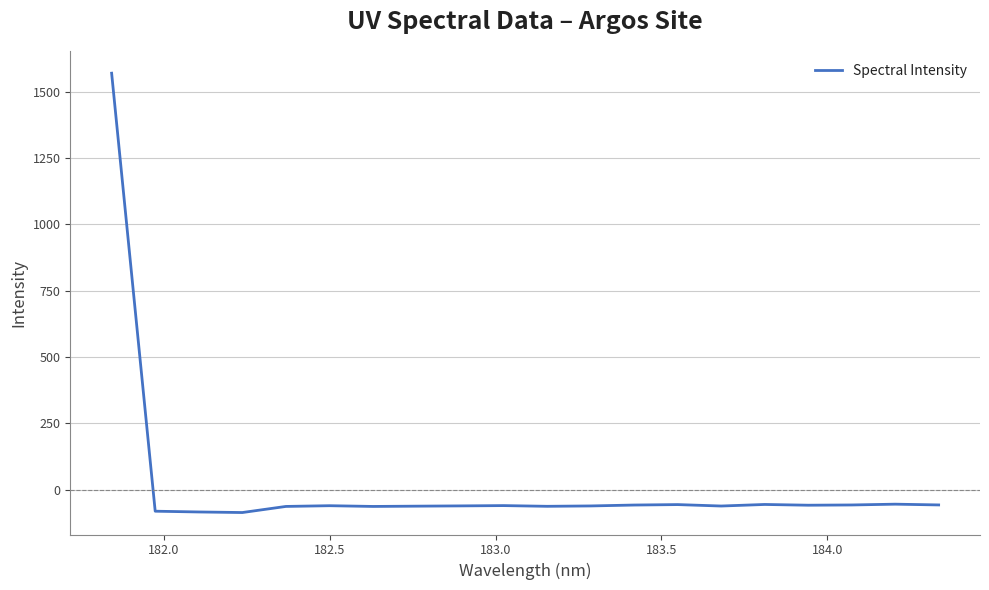

True or false: there are more than 2 points higher than both neighbors.

True